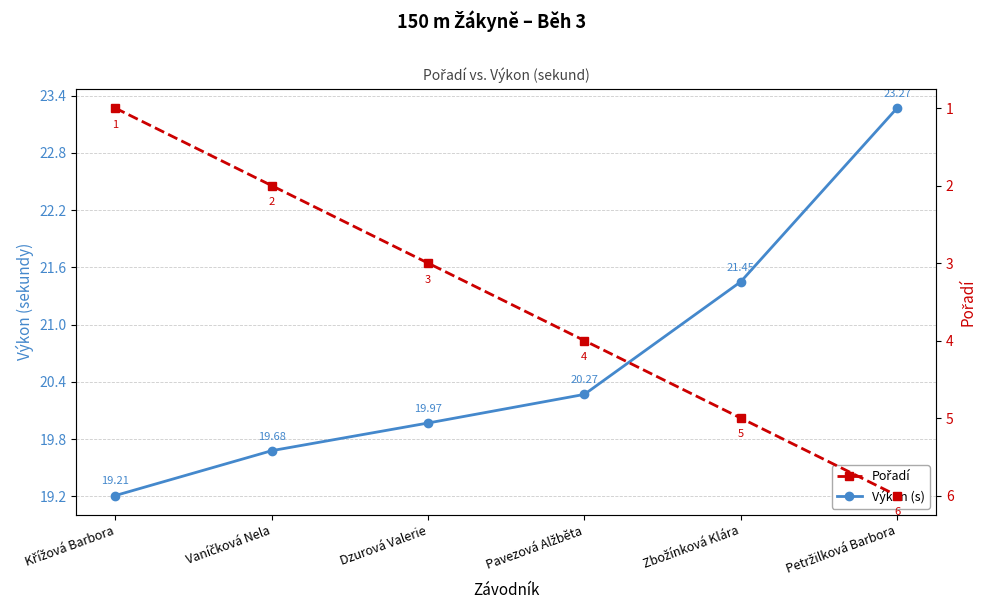

Reading right to left, what are all the values shown in this chart?

Výkon (s): Petržilková Barbora=23.3	Zbožínková Klára=21.4	Pavezová Alžběta=20.3	Dzurová Valerie=20.0	Vaníčková Nela=19.7	Křížová Barbora=19.2
Pořadí: Petržilková Barbora=6.0	Zbožínková Klára=5.0	Pavezová Alžběta=4.0	Dzurová Valerie=3.0	Vaníčková Nela=2.0	Křížová Barbora=1.0